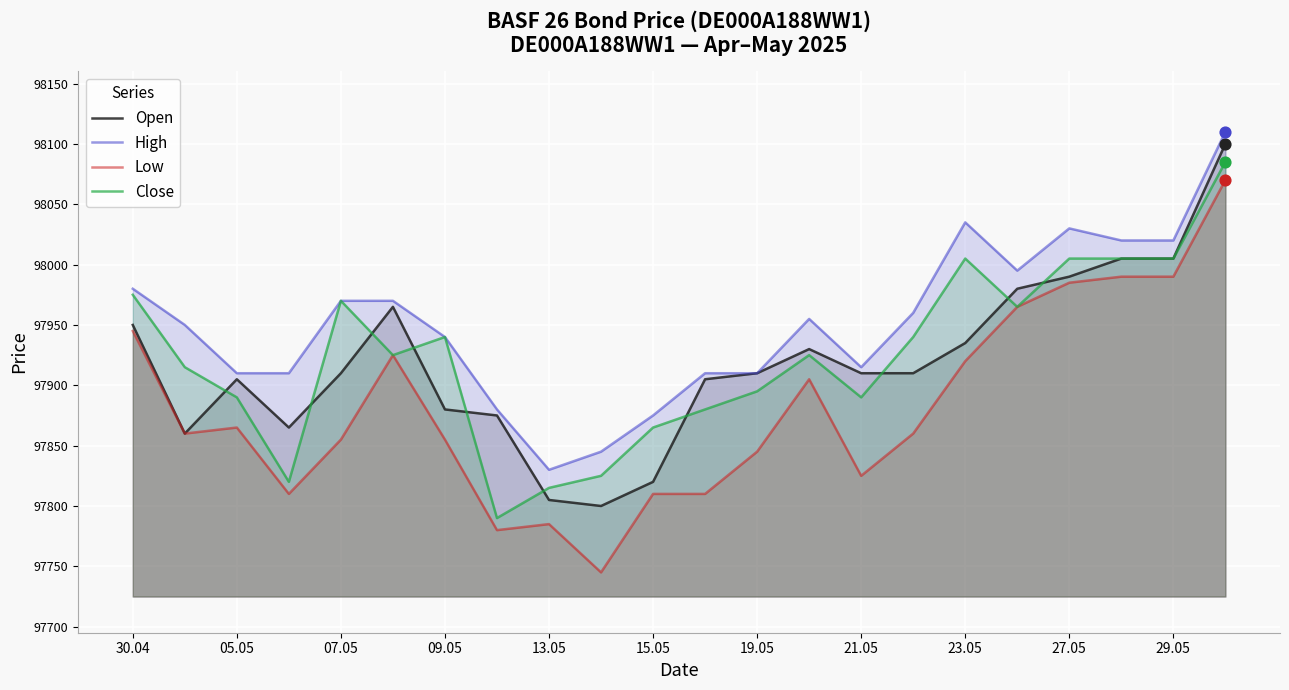

At how many categories does at least one series exceed 97991?

6